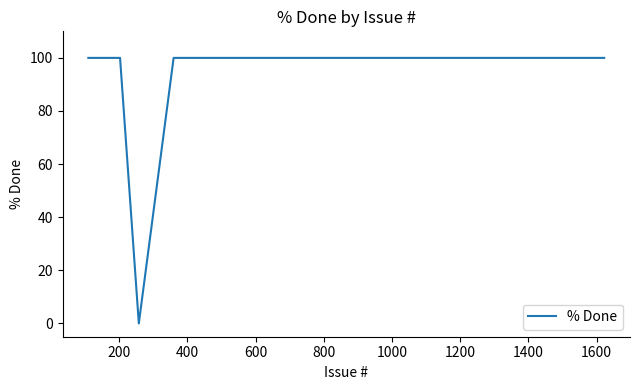

What is the greatest value displayed?

100